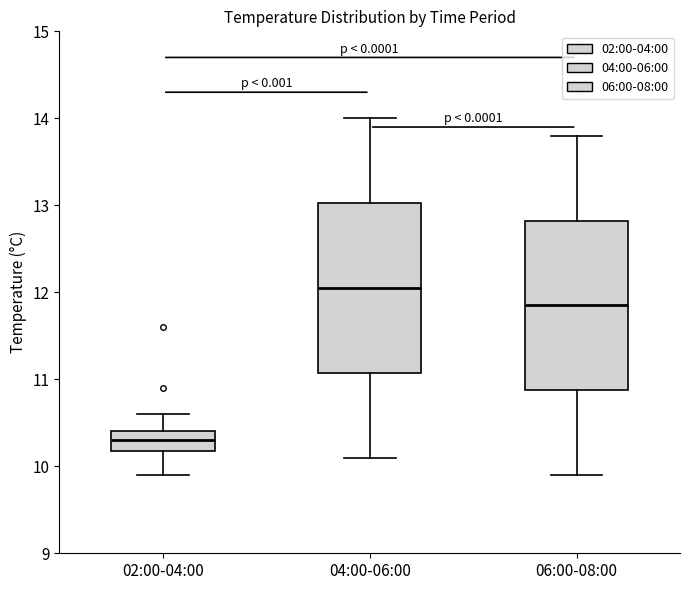

Which box has the lowest median line?

02:00-04:00